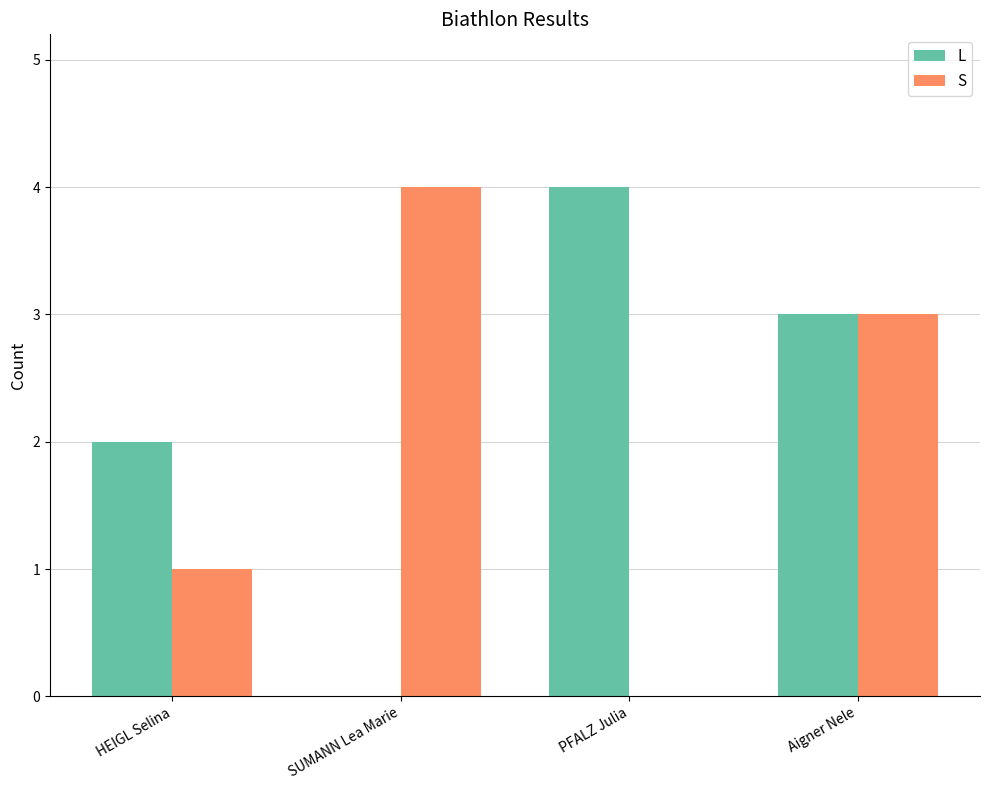

How many groups of bars are there?

4